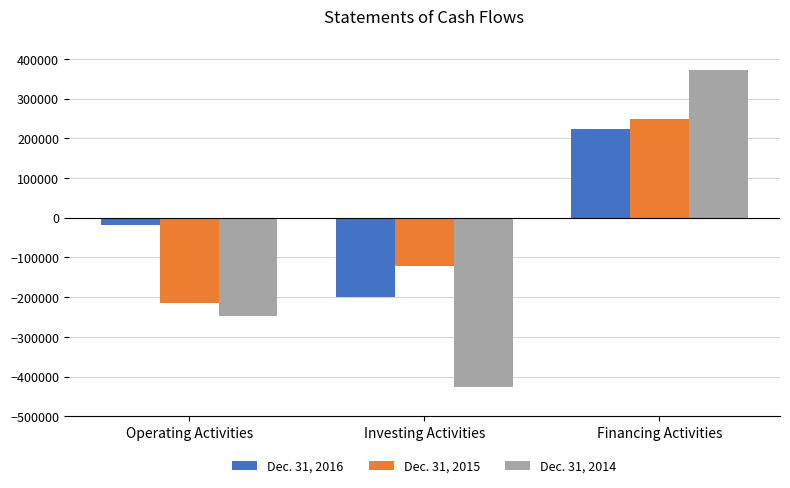

How many negative values does the Dec. 31, 2016 series have?

2